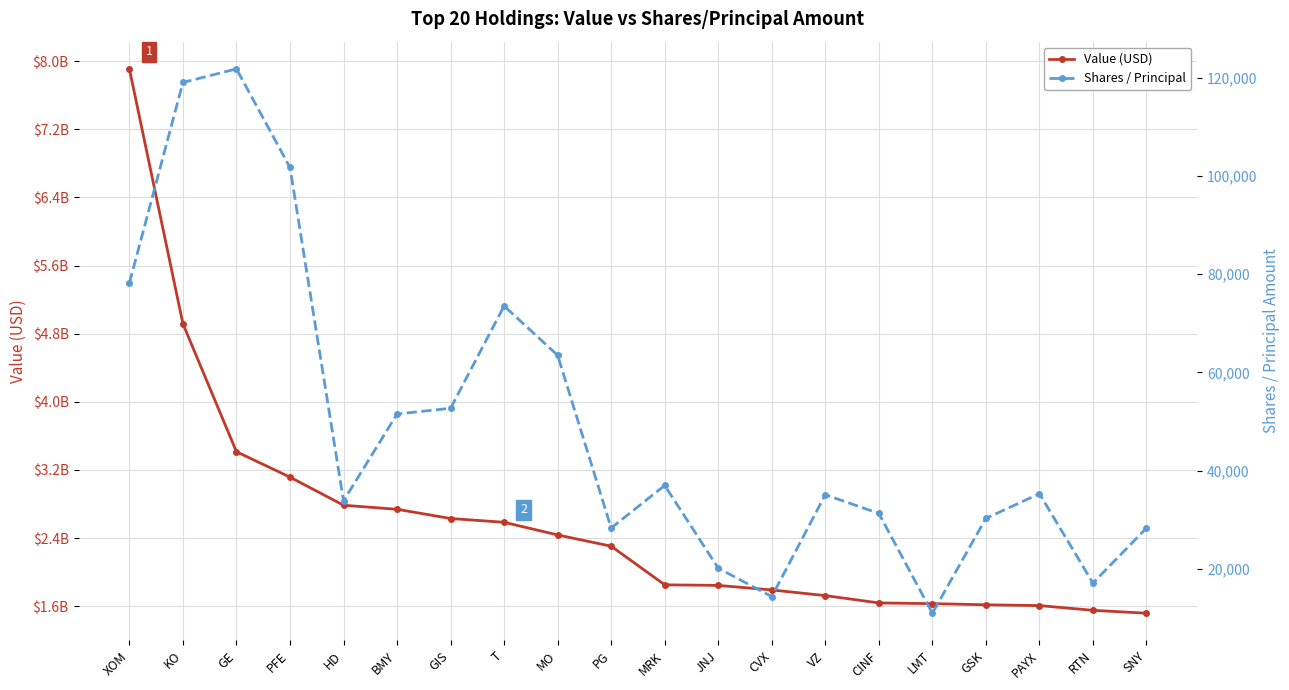

List the series in order of their peak value, lowest first.

Shares / Principal, Value (USD)